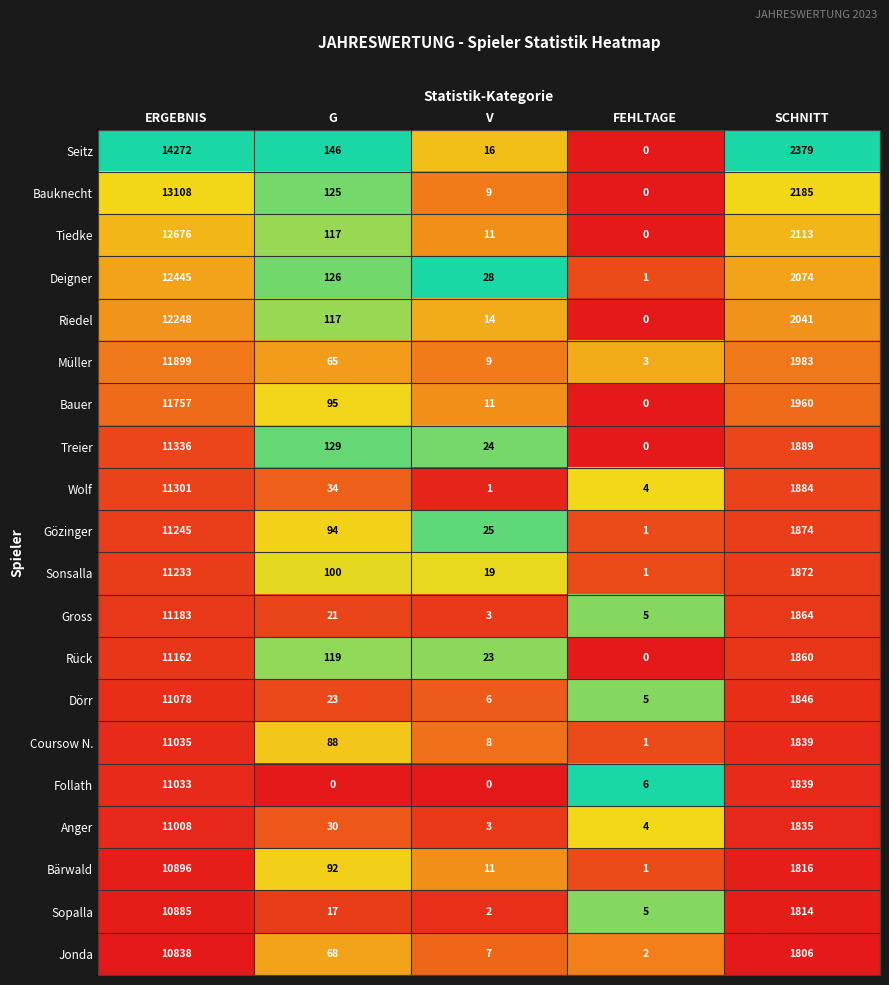

Which category has the highest value across all series?

ERGEBNIS